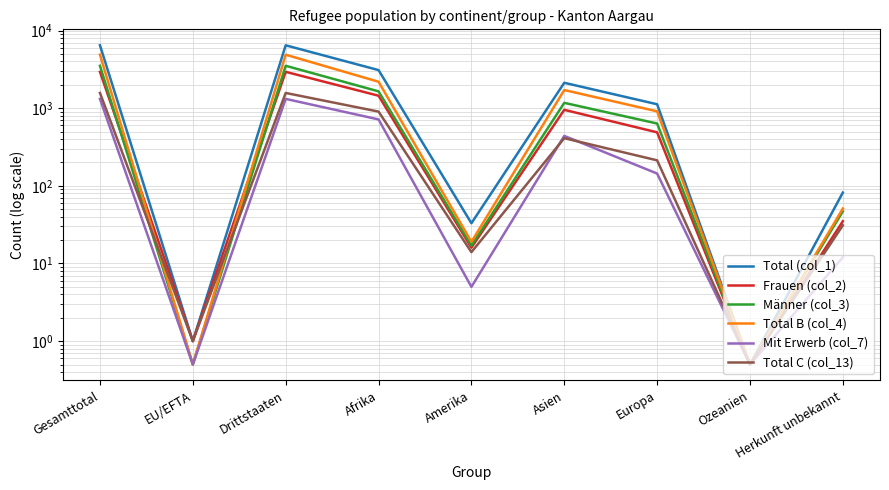

True or false: Männer (col_3) and Total B (col_4) intersect in this chart.

False